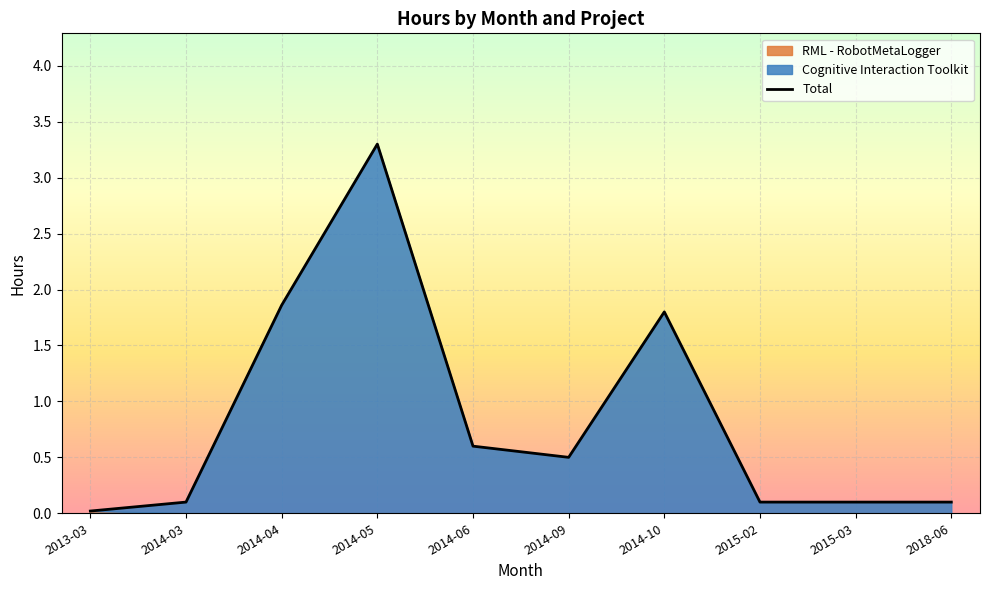

How many points are lower than both their immediate neighbors (excluding endpoints)?

1